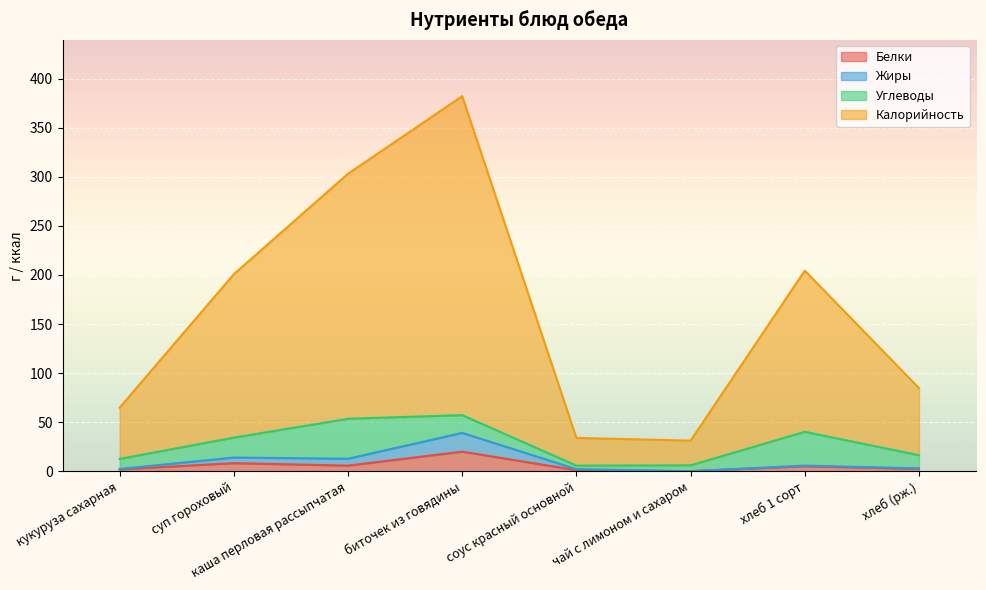

What are all the series names shown in the legend?

Белки, Жиры, Углеводы, Калорийность